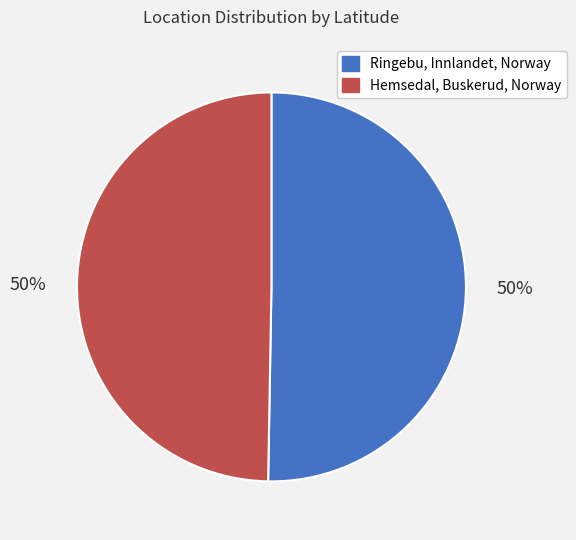

To the nearest percent, what is the average slice percentage?

50%